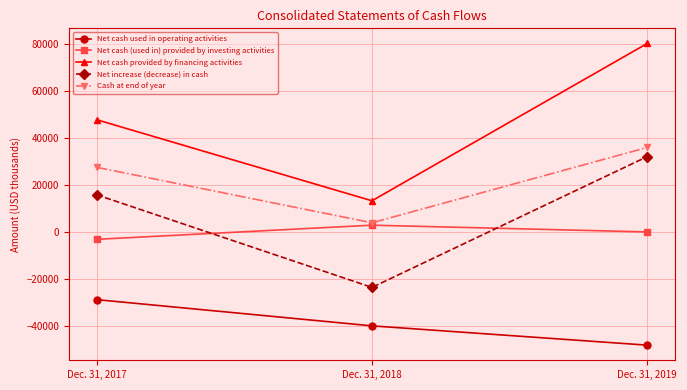

What is the difference between the highest and lowest values at Dec. 31, 2019?

128333